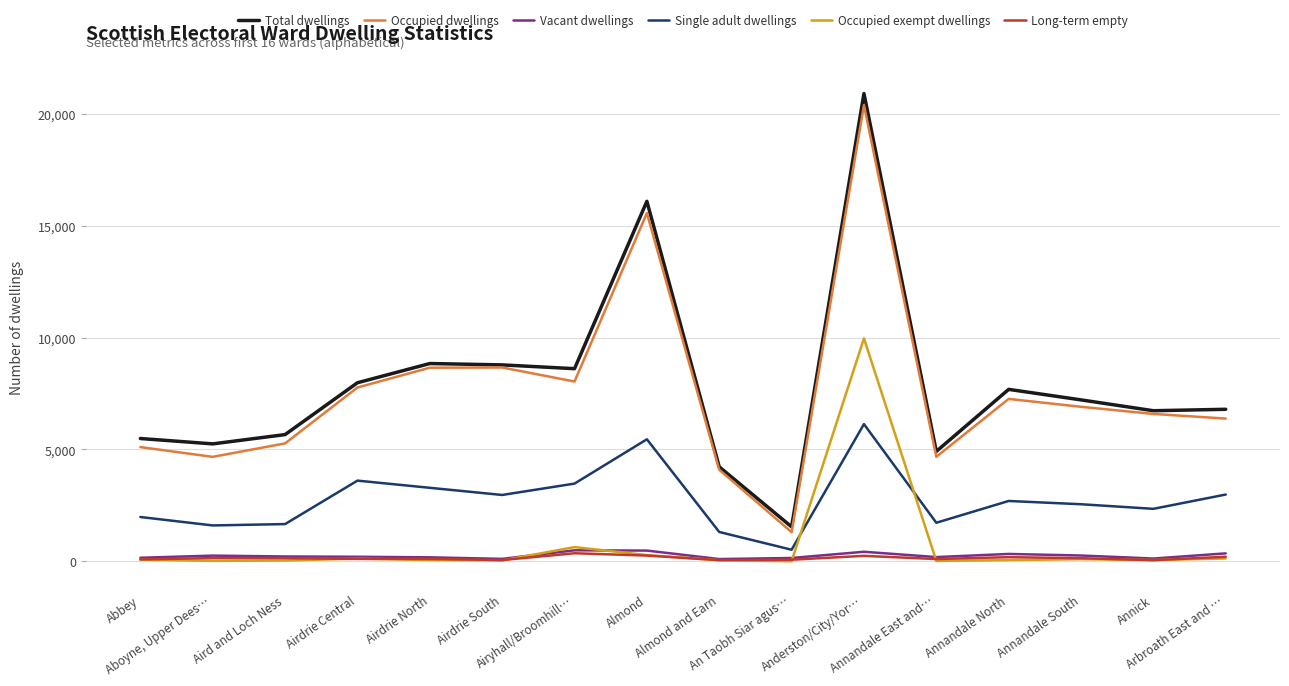

What is the greatest value displayed?

20898